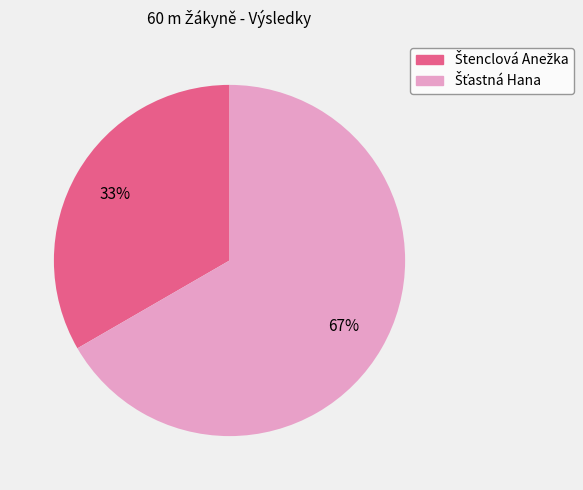

To the nearest percent, what is the average slice percentage?

50%